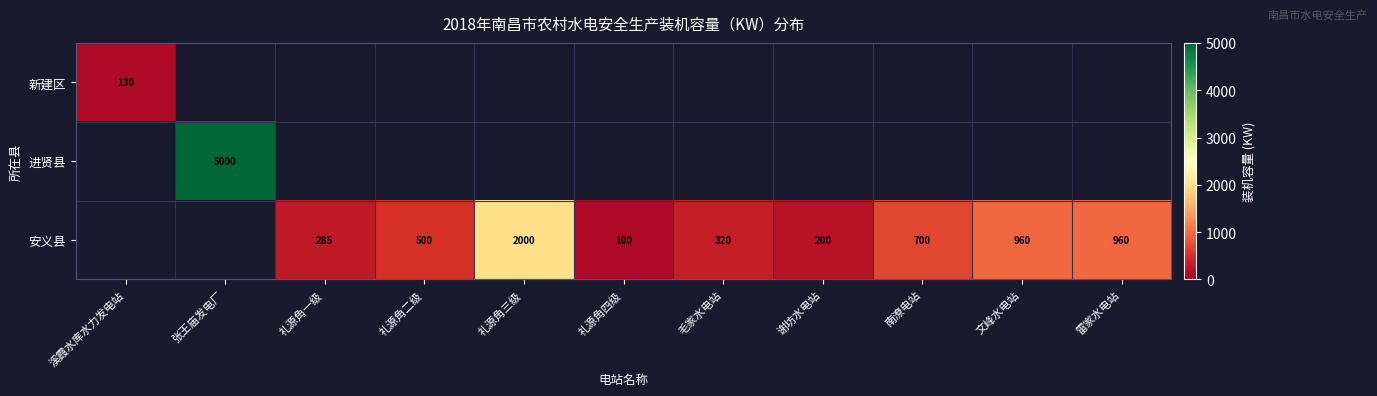

Is it true that 安义县 equals 285 at 礼源角一级?

True